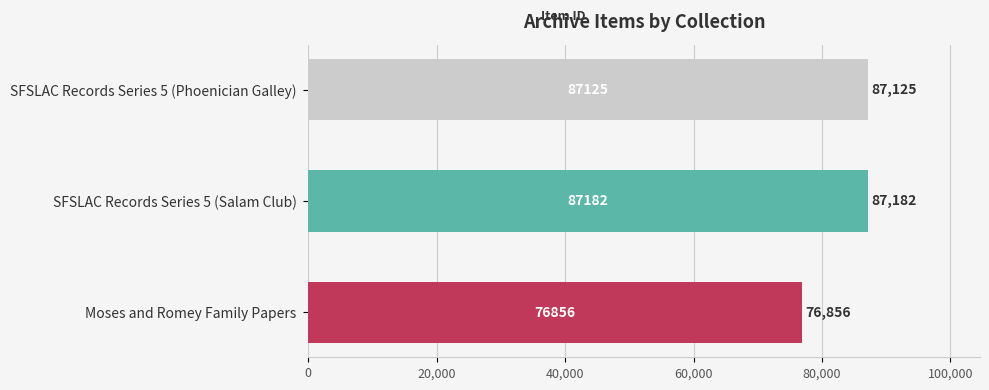

Reading bottom to top, what are all the values shown in this chart?

Moses and Romey Family Papers=76856	SFSLAC Records Series 5 (Salam Club)=87182	SFSLAC Records Series 5 (Phoenician Galley)=87125